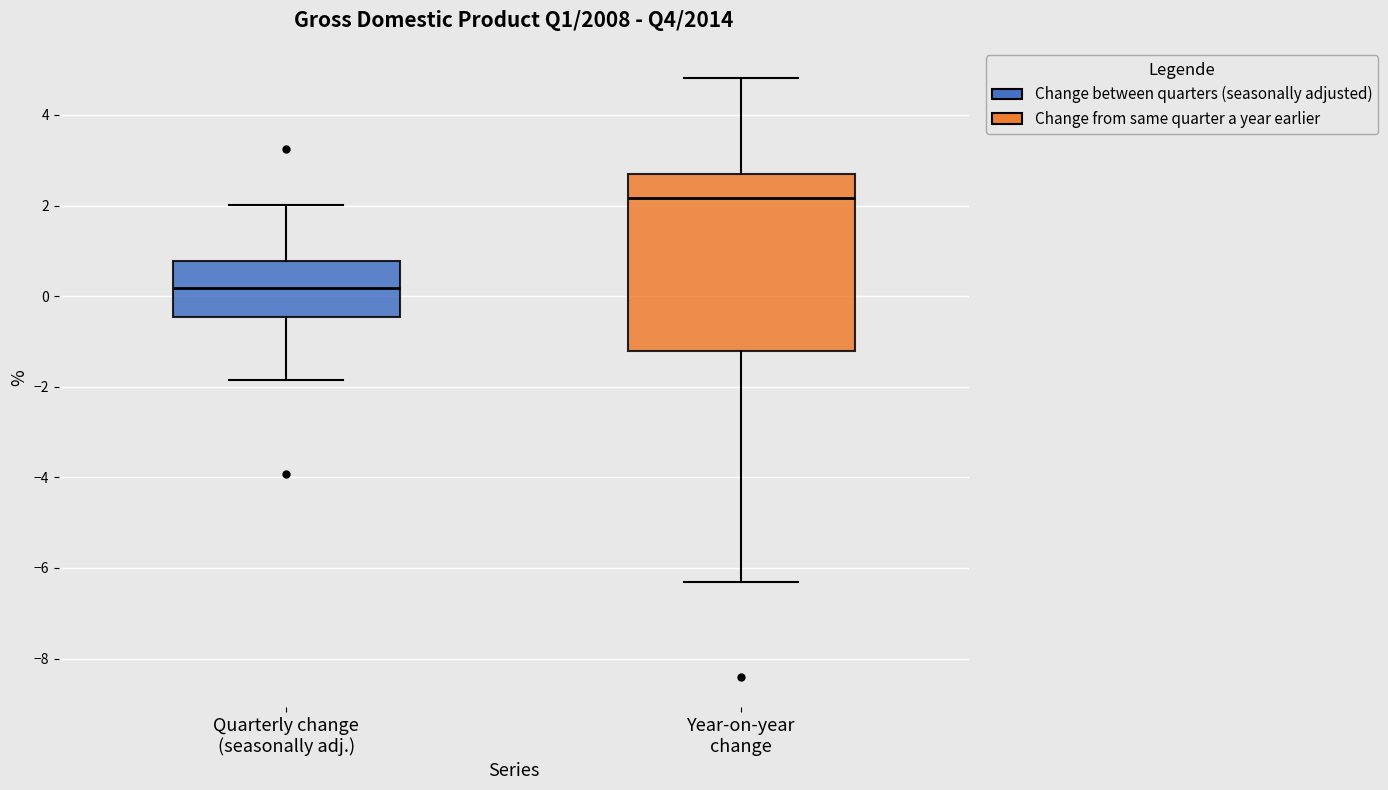

Reading left to right, read every box against the y-axis: the position of its median line, the range the box covers, and the ends of its whiskers. The values are not printed on the chart, so give them approximately, as read against the axis.

Quarterly change (seasonally adj.): median 0.2, box -0.4 to 0.8, whiskers -1.8 to 2.0
Year-on-year change: median 2.2, box -1.2 to 2.8, whiskers -6.4 to 4.8